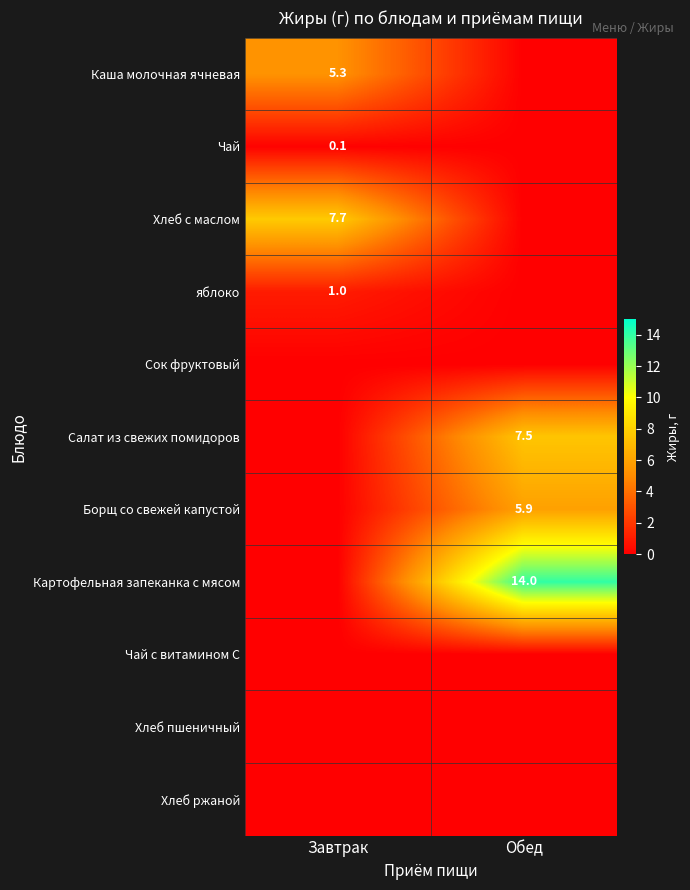

True or false: Картофельная запеканка с мясом has a value of 5.6 at Обед.

False